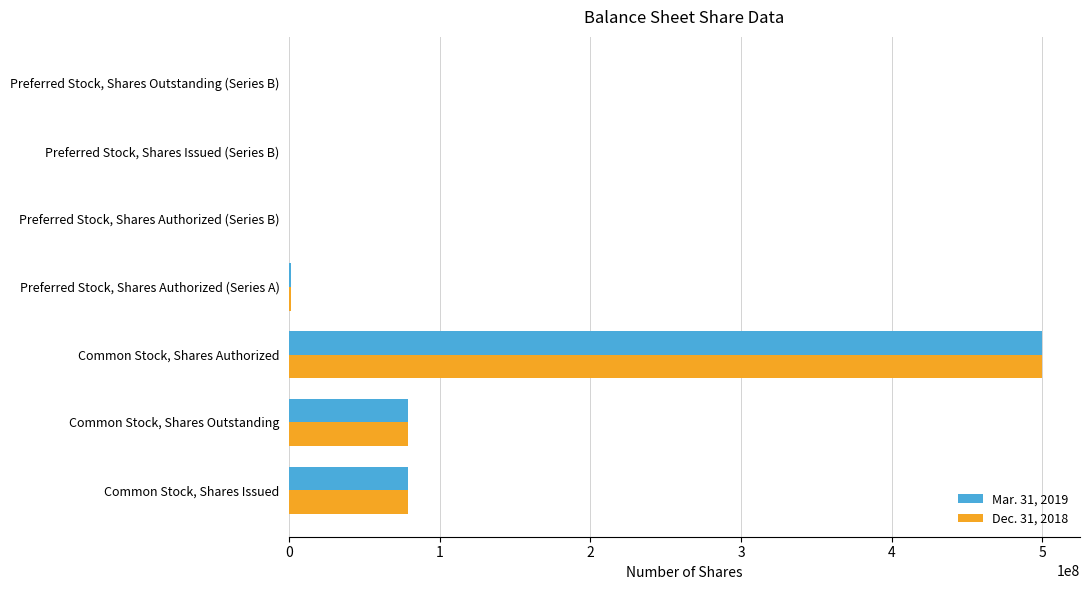

How many series are shown in this chart?

2